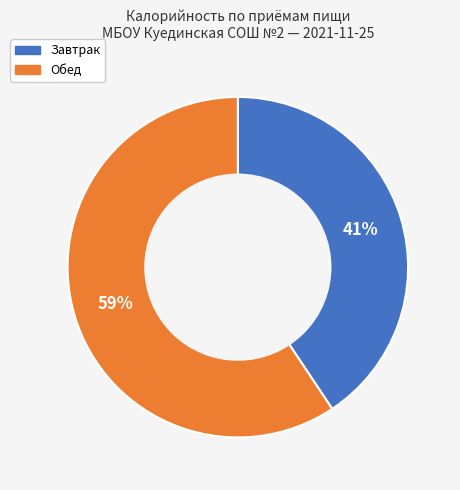

Which slice is the smallest?

Завтрак